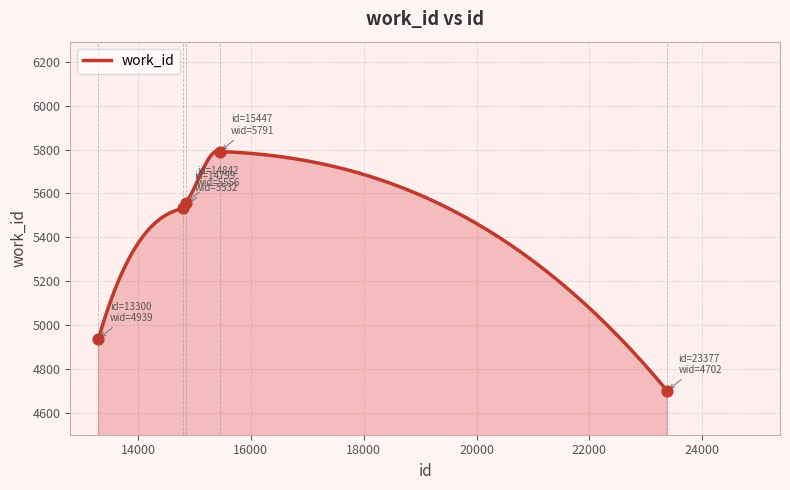

What is the ratio of the value at 13300 to the value at 14799?

0.9